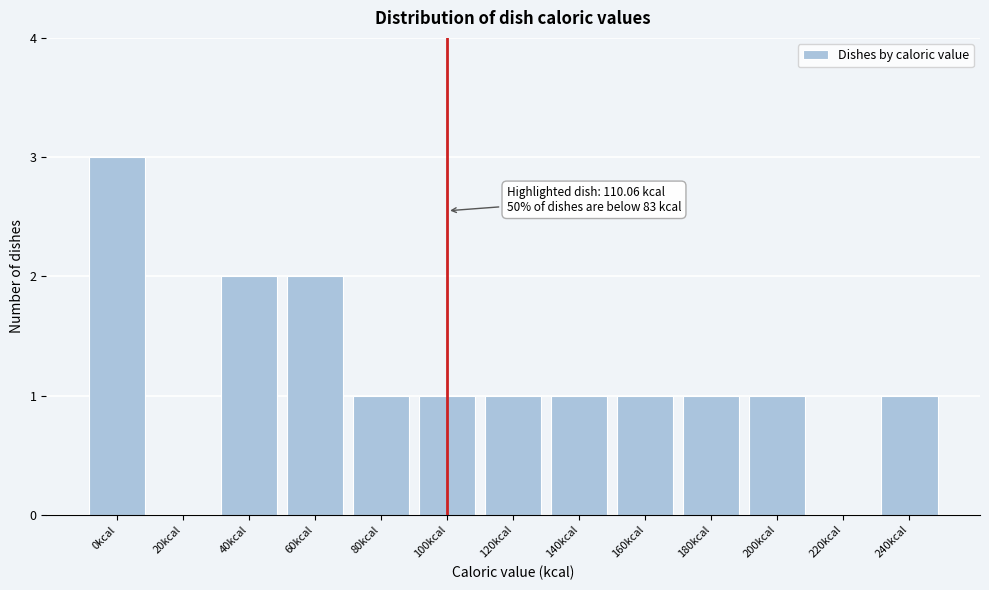

Reading right to left, extract all data points from this chart.

240kcal=1	220kcal=0	200kcal=1	180kcal=1	160kcal=1	140kcal=1	120kcal=1	100kcal=1	80kcal=1	60kcal=2	40kcal=2	20kcal=0	0kcal=3